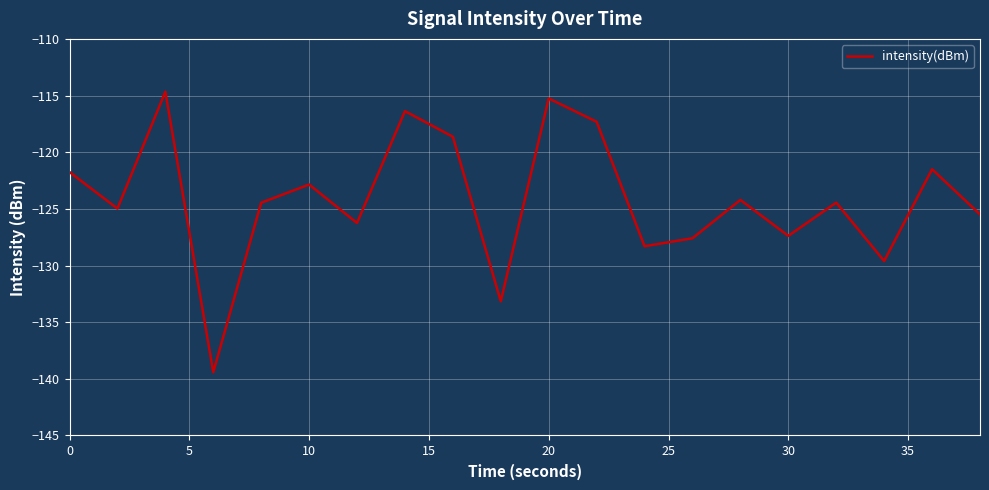

What is the minimum value shown in the chart?

-139.4